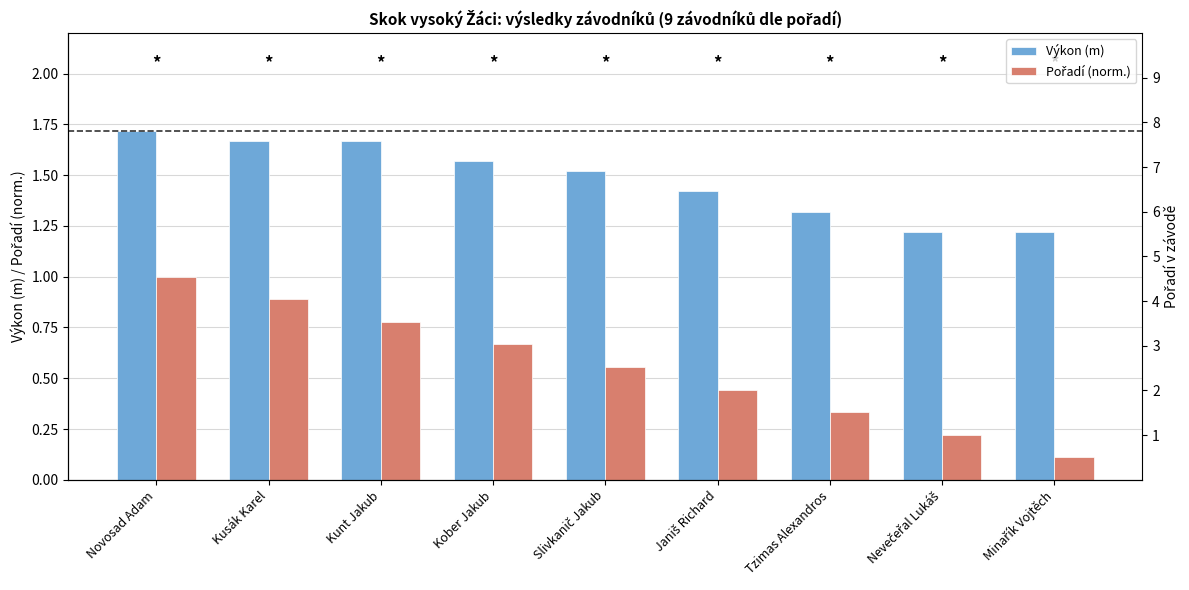

Is the value of Výkon (m) at Janiš Richard greater than the value of Pořadí (norm.) at Kusák Karel?

Yes